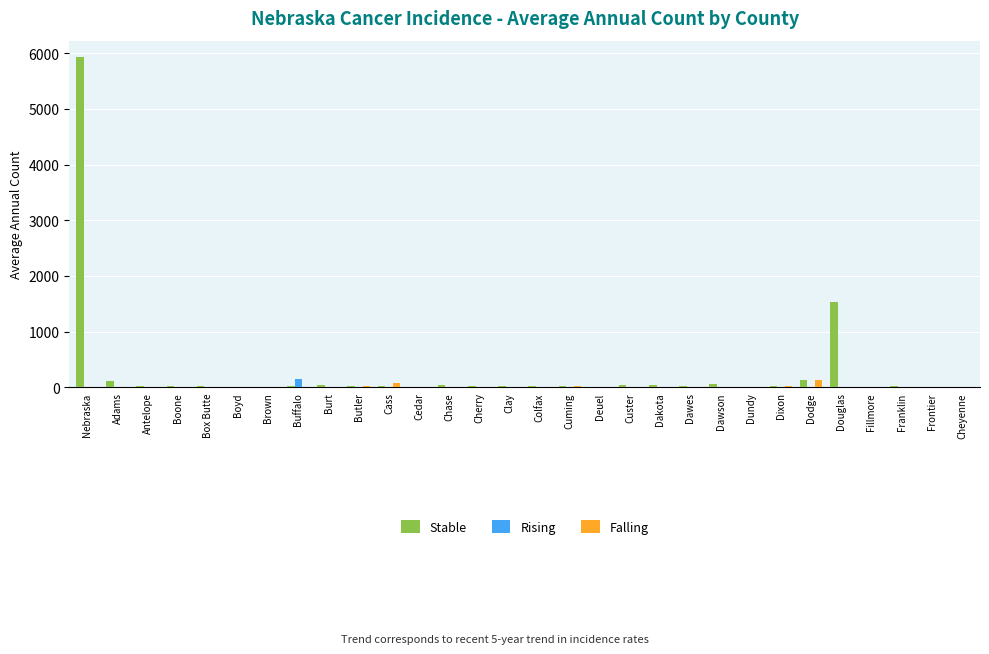

Which series has the widest spread of values?

Stable